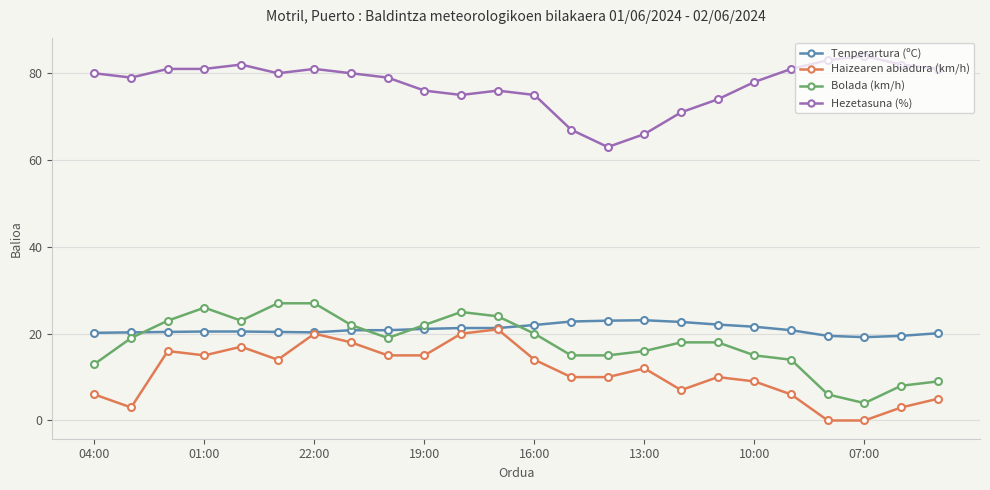

What is the difference between the second highest and second lowest values in the Bolada (km/h) series?

21.0